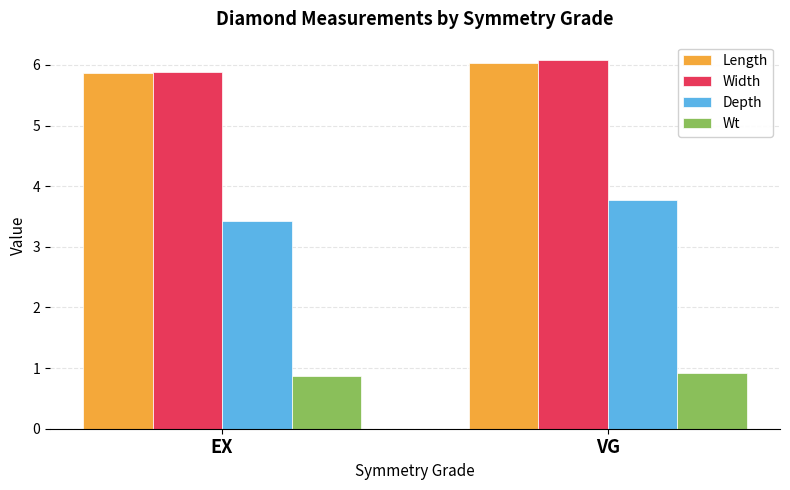

Reading left to right, what are all the values shown in this chart?

Length: EX=5.9	VG=6.0
Width: EX=5.9	VG=6.1
Depth: EX=3.4	VG=3.8
Wt: EX=0.9	VG=0.9